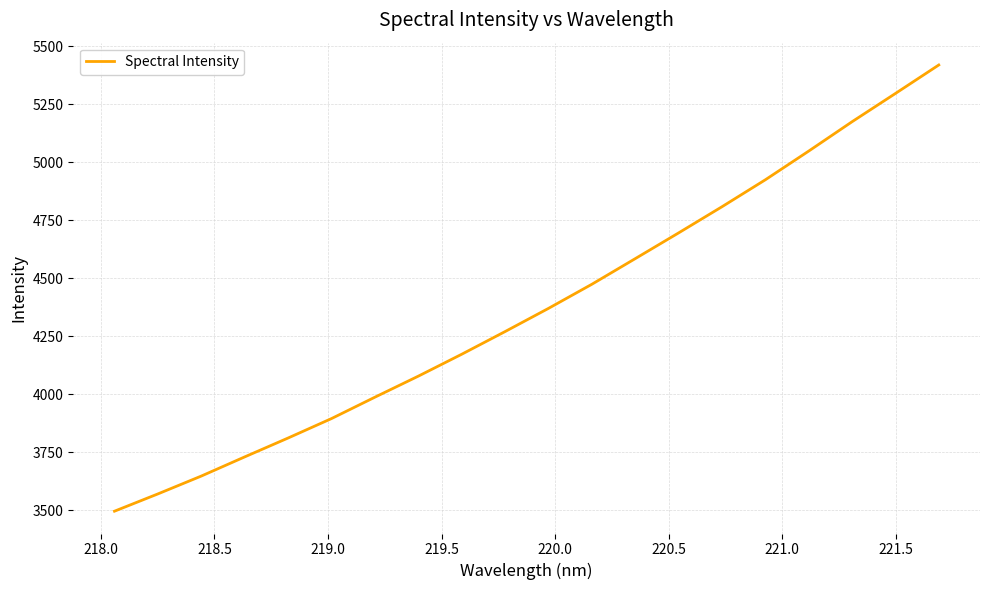

What is the sum of all values?

87466.5